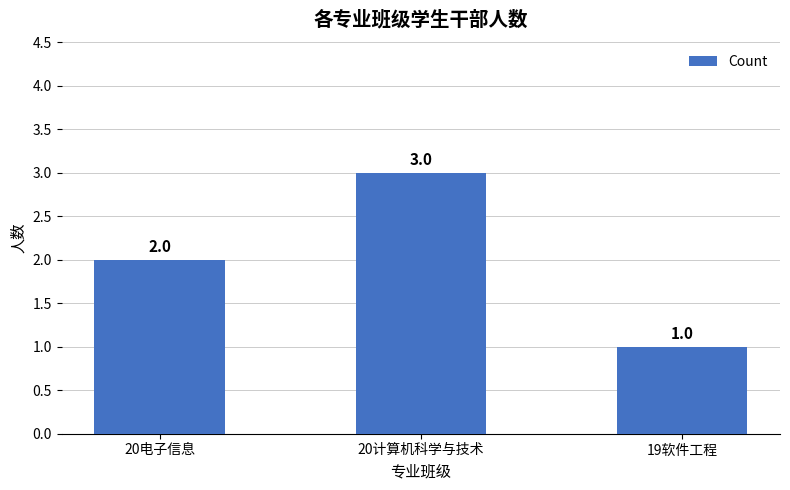

What value does the data have at 19软件工程?

1